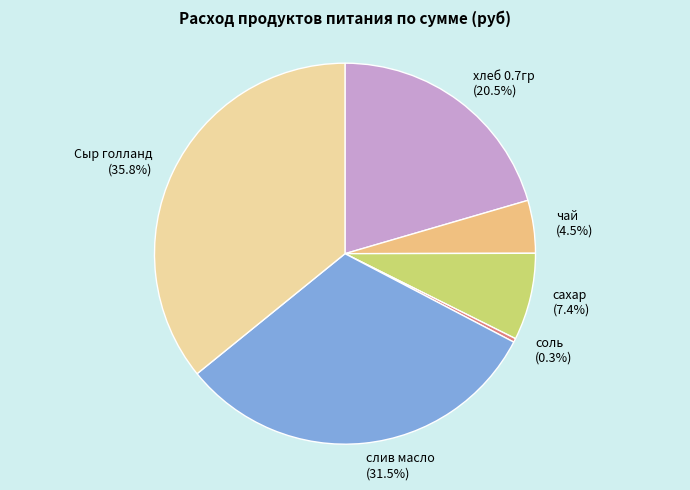

How many slices are in this pie chart?

6